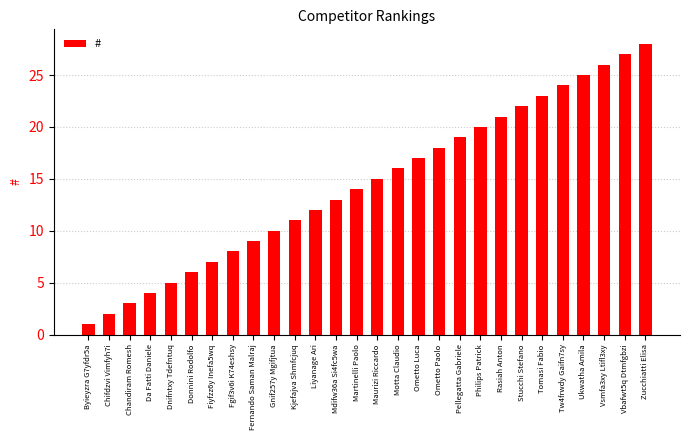

Reading right to left, list all the values displayed in this chart.

28	27	26	25	24	23	22	21	20	19	18	17	16	15	14	13	12	11	10	9	8	7	6	5	4	3	2	1